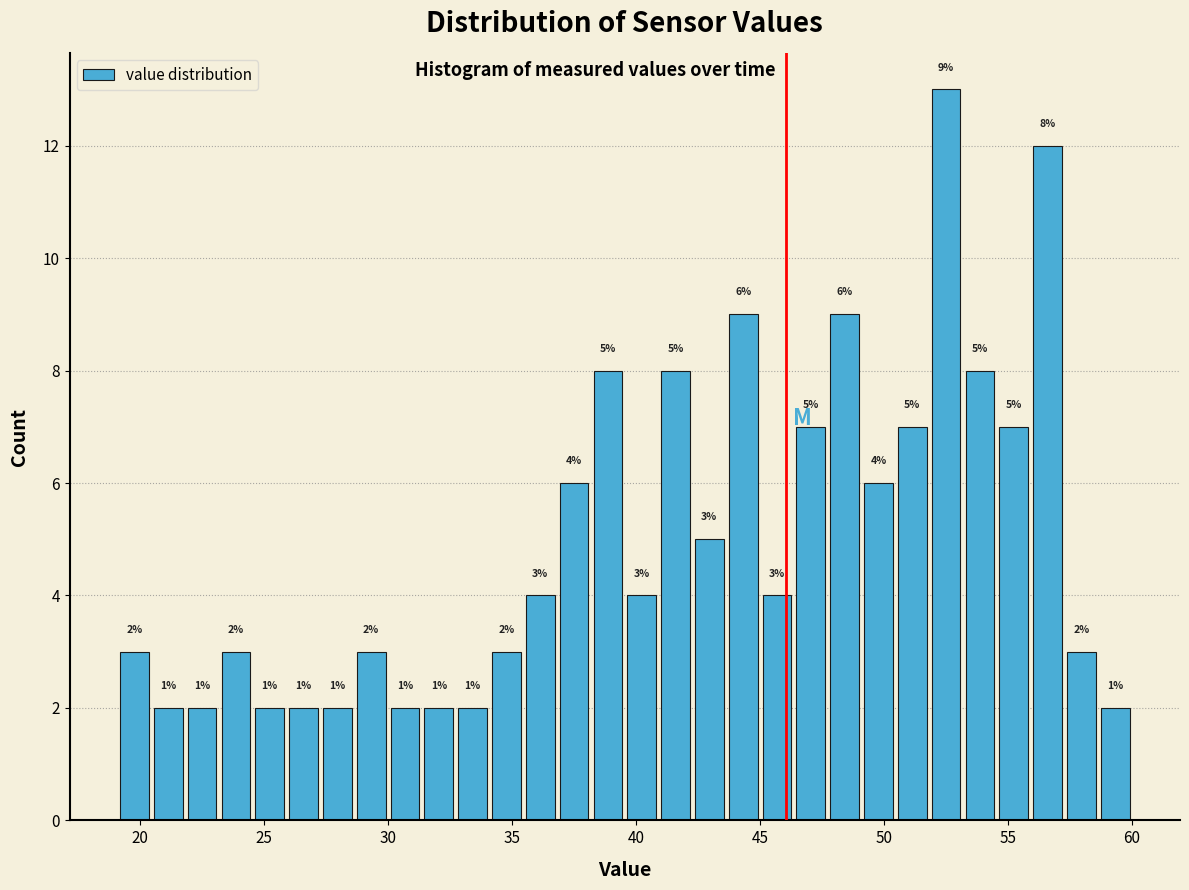

Read against the x-axis, roughly where is the centre of the tallest bar?

52.5